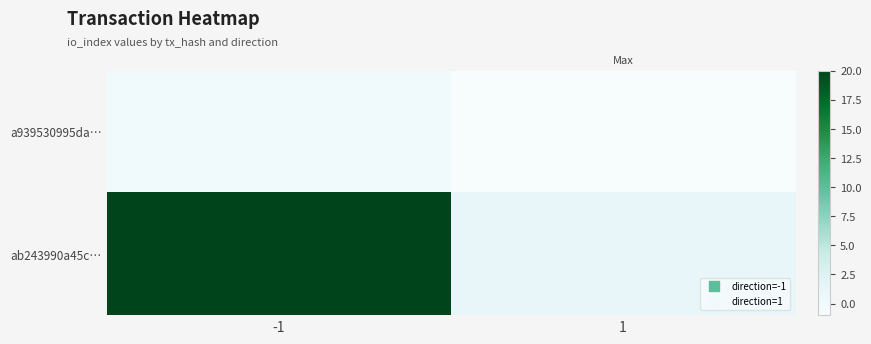

What is the sum of all ab243990a45c… values?

21